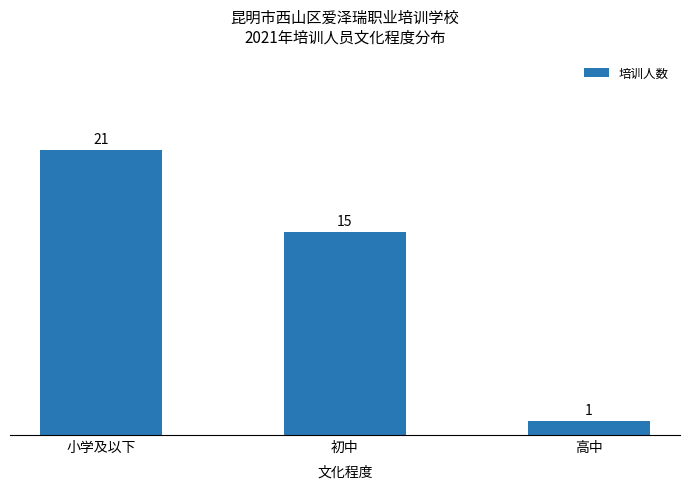

List the labels in order of value, largest first.

小学及以下, 初中, 高中